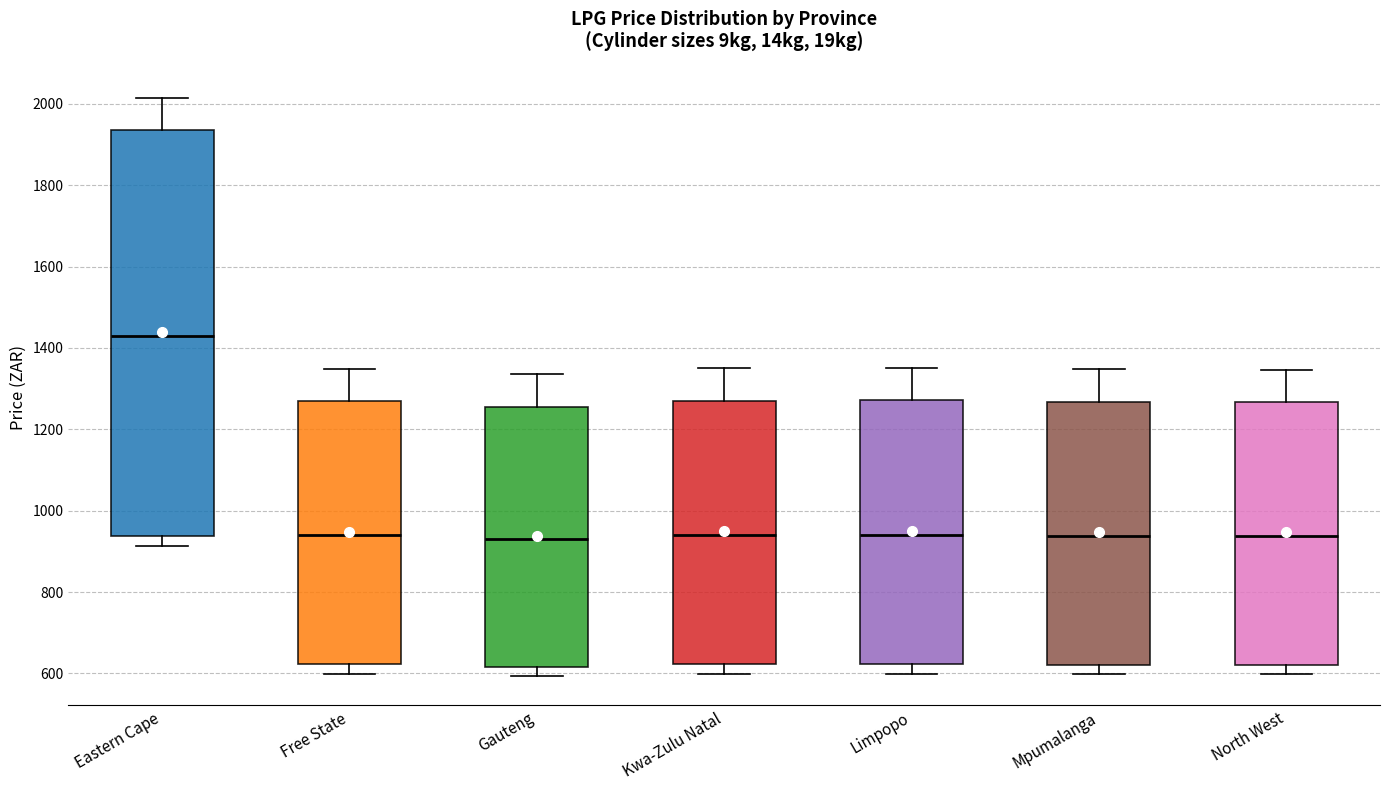

Reading left to right, transcribe this box plot: for each box, give where its median line is, the range the box spans, and where its two whiskers end, as read against the y-axis. The values are not printed on the chart, so give them approximately, as read against the axis.

Eastern Cape: median 1420, box 940 to 1940, whiskers 920 to 2020
Free State: median 940, box 620 to 1260, whiskers 600 to 1340
Gauteng: median 920, box 620 to 1260, whiskers 600 to 1340
Kwa-Zulu Natal: median 940, box 620 to 1280, whiskers 600 to 1340
Limpopo: median 940, box 620 to 1280, whiskers 600 to 1360
Mpumalanga: median 940, box 620 to 1260, whiskers 600 to 1340
North West: median 940, box 620 to 1260, whiskers 600 to 1340